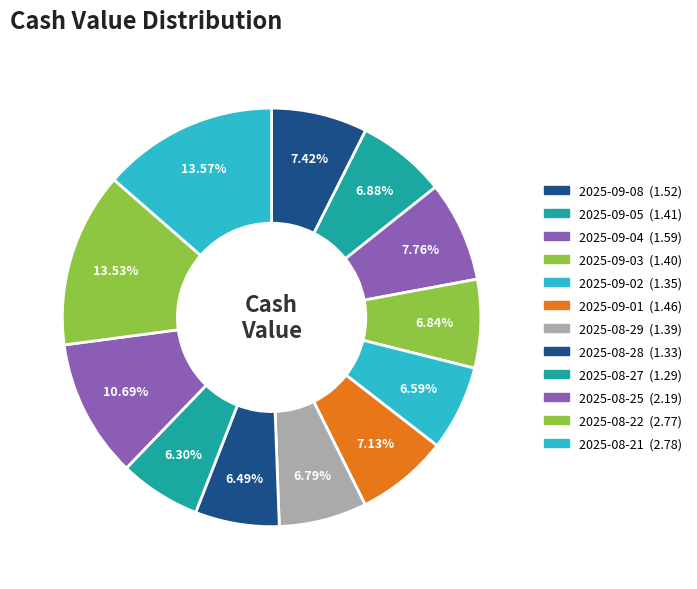

To the nearest percent, what percentage of the pie is 2025-09-03?

7%